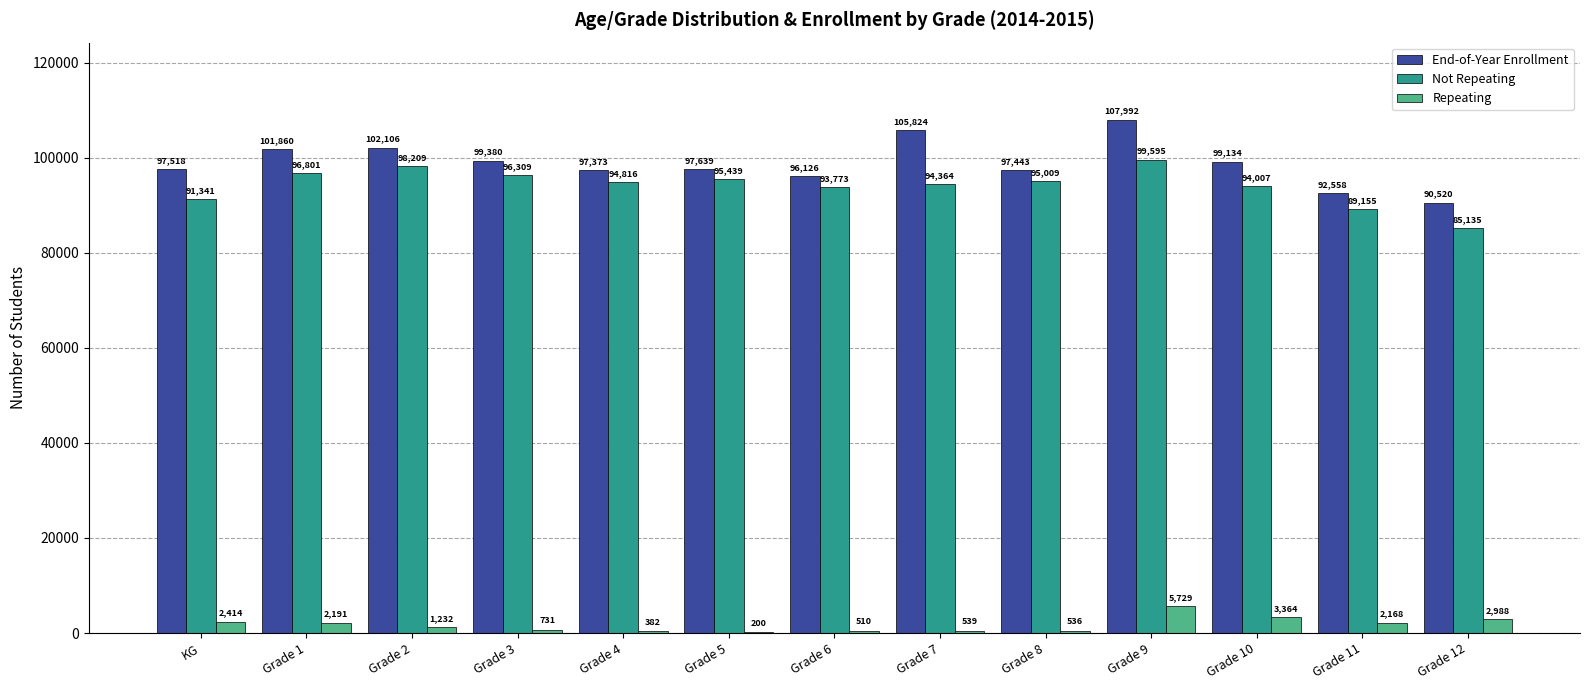

What is the sum of all Not Repeating values?

1223953